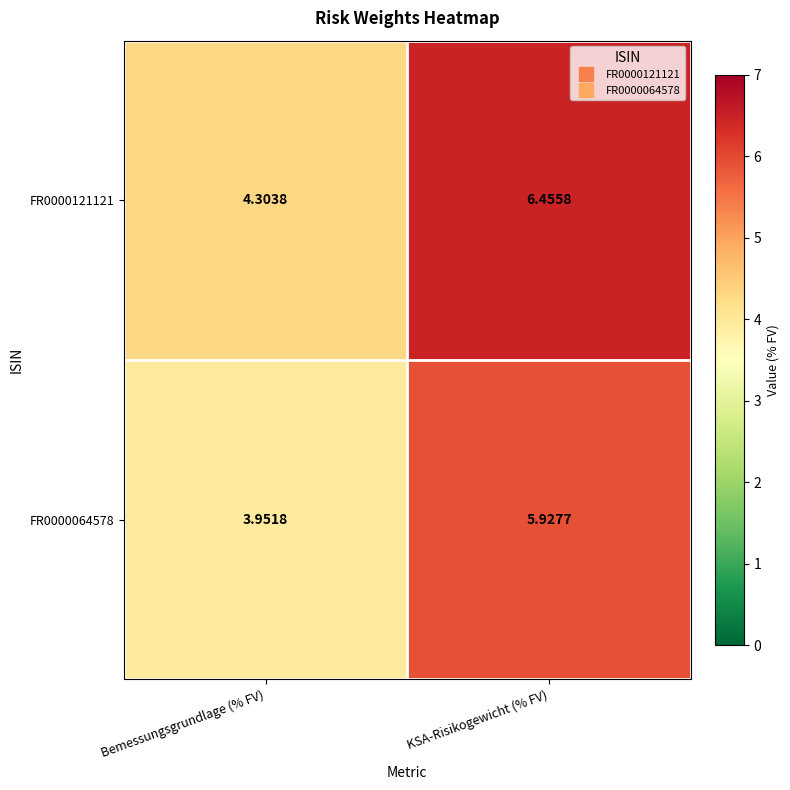

How many data points does each series have?

2